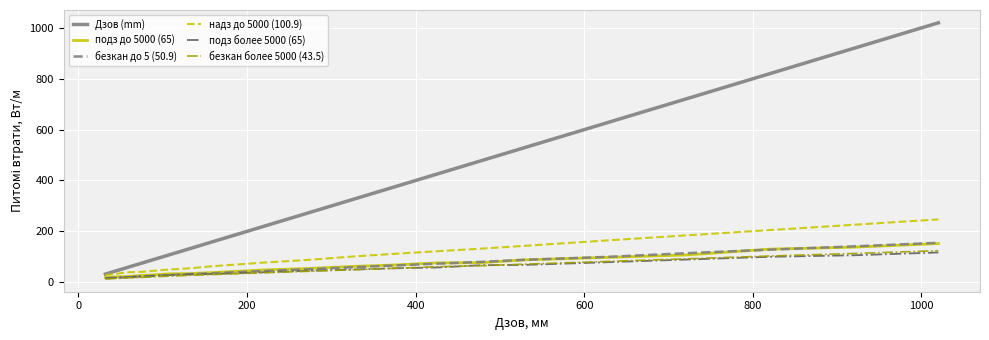

Which series has the widest spread of values?

Дзов (mm)